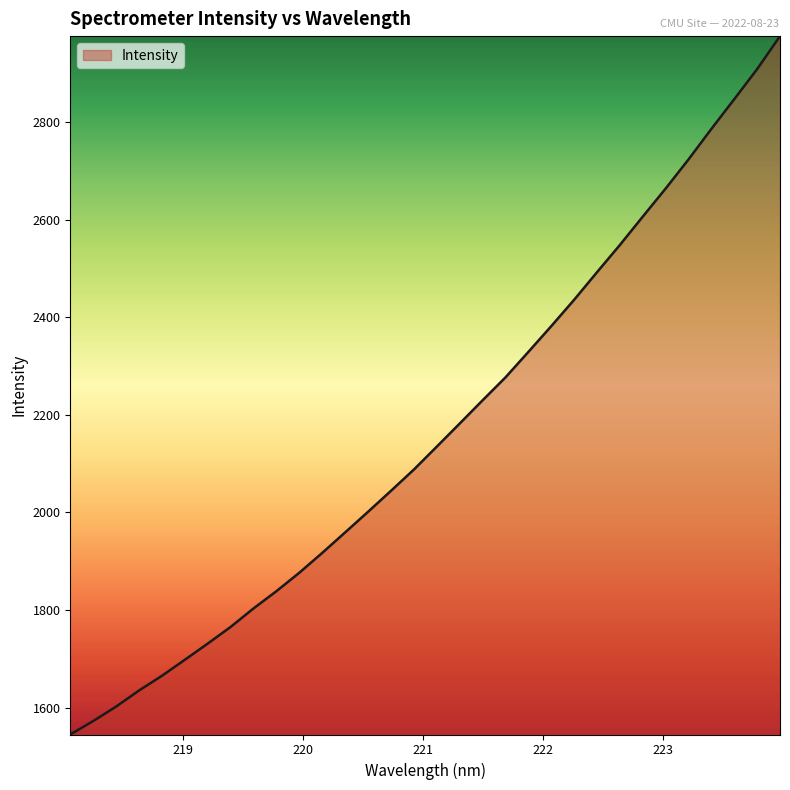

True or false: there are more than 2 points higher than both neighbors.

False